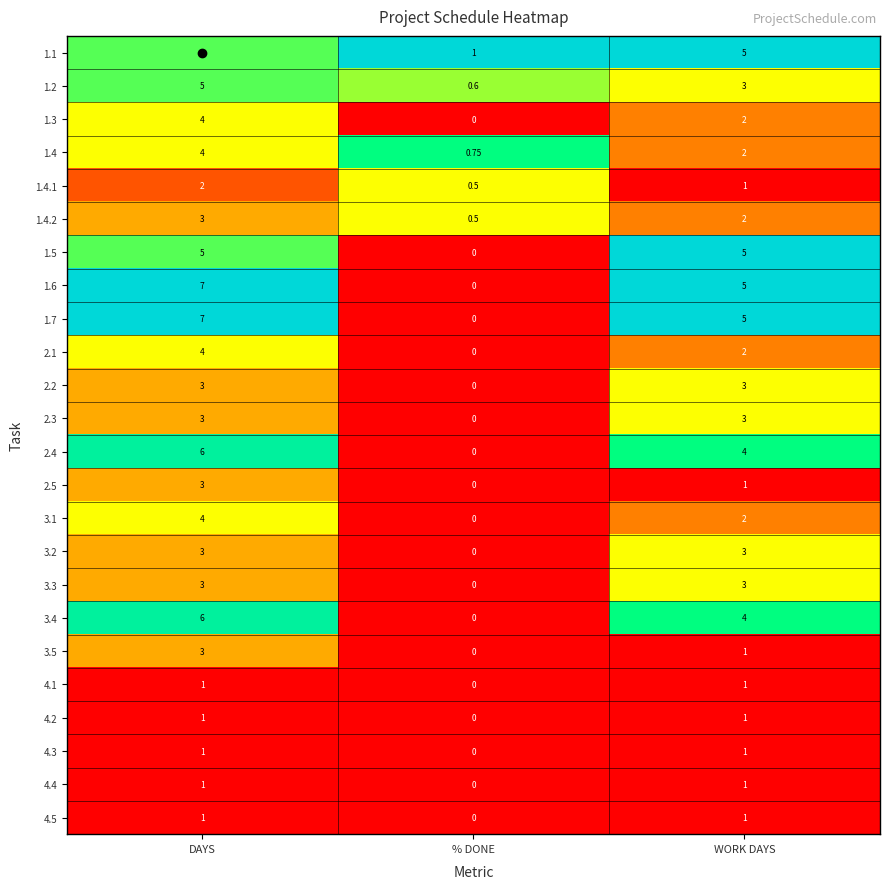

Which category has the highest value across all series?

DAYS